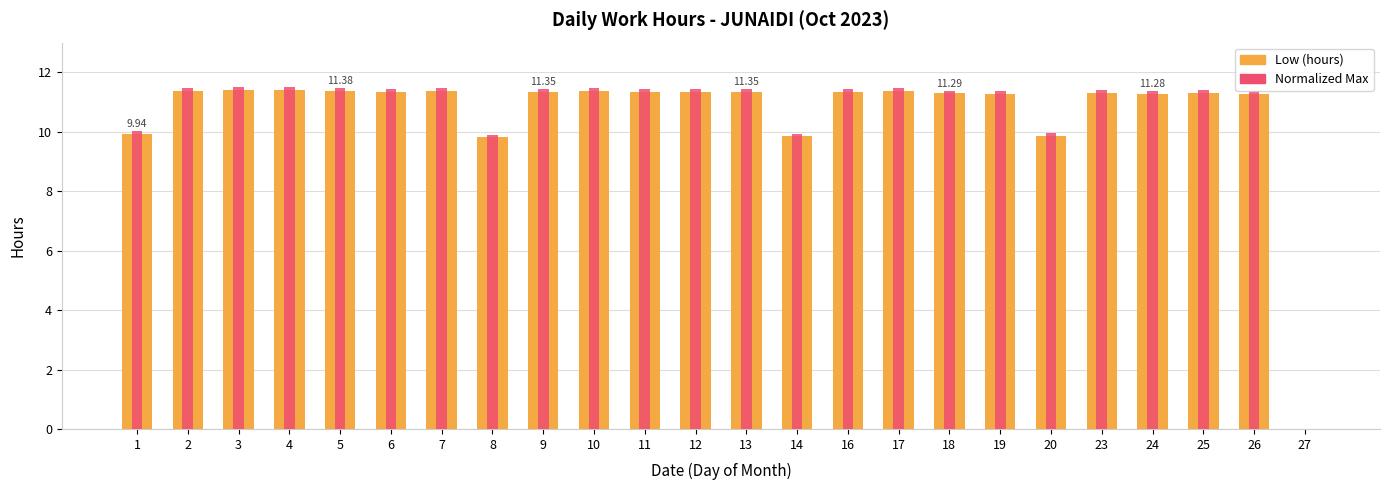

Reading left to right, extract all data points from this chart.

Low (hours): 9.9	11.4	11.4	11.4	11.4	11.3	11.4	9.8	11.3	11.4	11.3	11.3	11.3	9.8	11.3	11.4	11.3	11.3	9.9	11.3	11.3	11.3	11.3	0.0
Normalized Max: 10.0	11.5	11.5	11.5	11.5	11.4	11.5	9.9	11.4	11.5	11.4	11.4	11.4	9.9	11.4	11.5	11.4	11.4	9.9	11.4	11.4	11.4	11.4	0.0